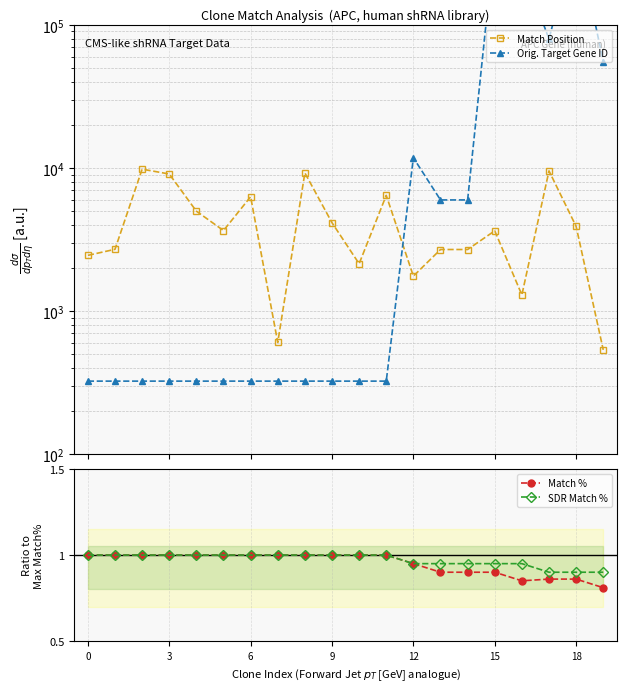

True or false: Match Position and SDR Match % intersect in this chart.

False